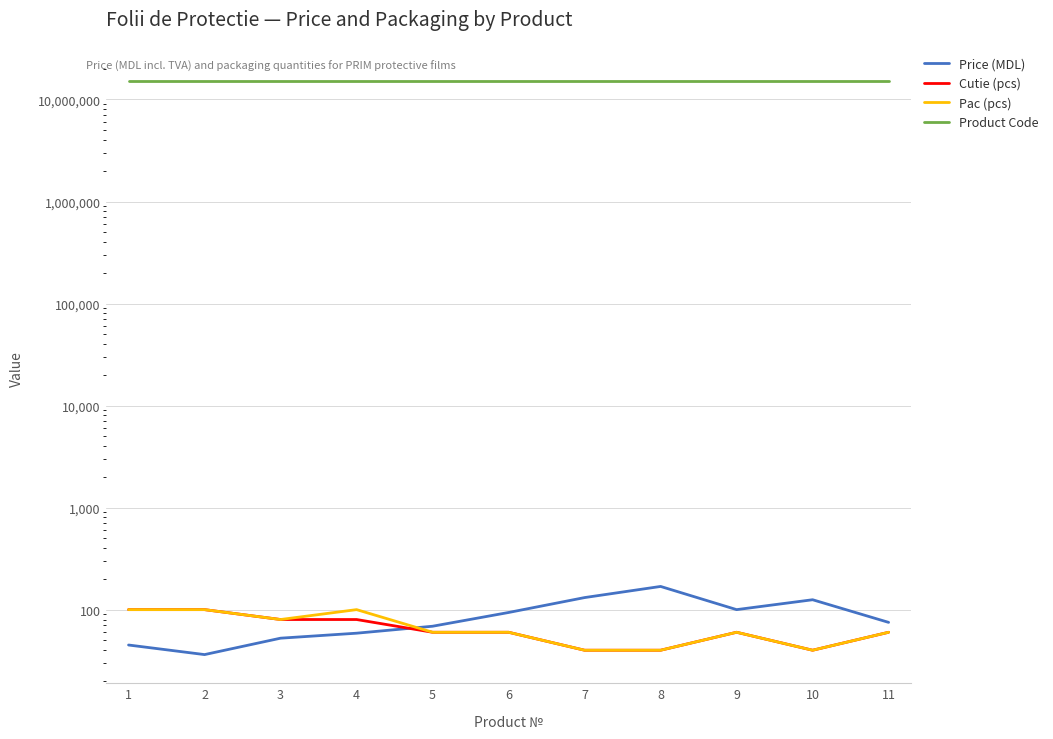

In Pac (pcs), how many points are lower than both neighbors (excluding endpoints)?

2